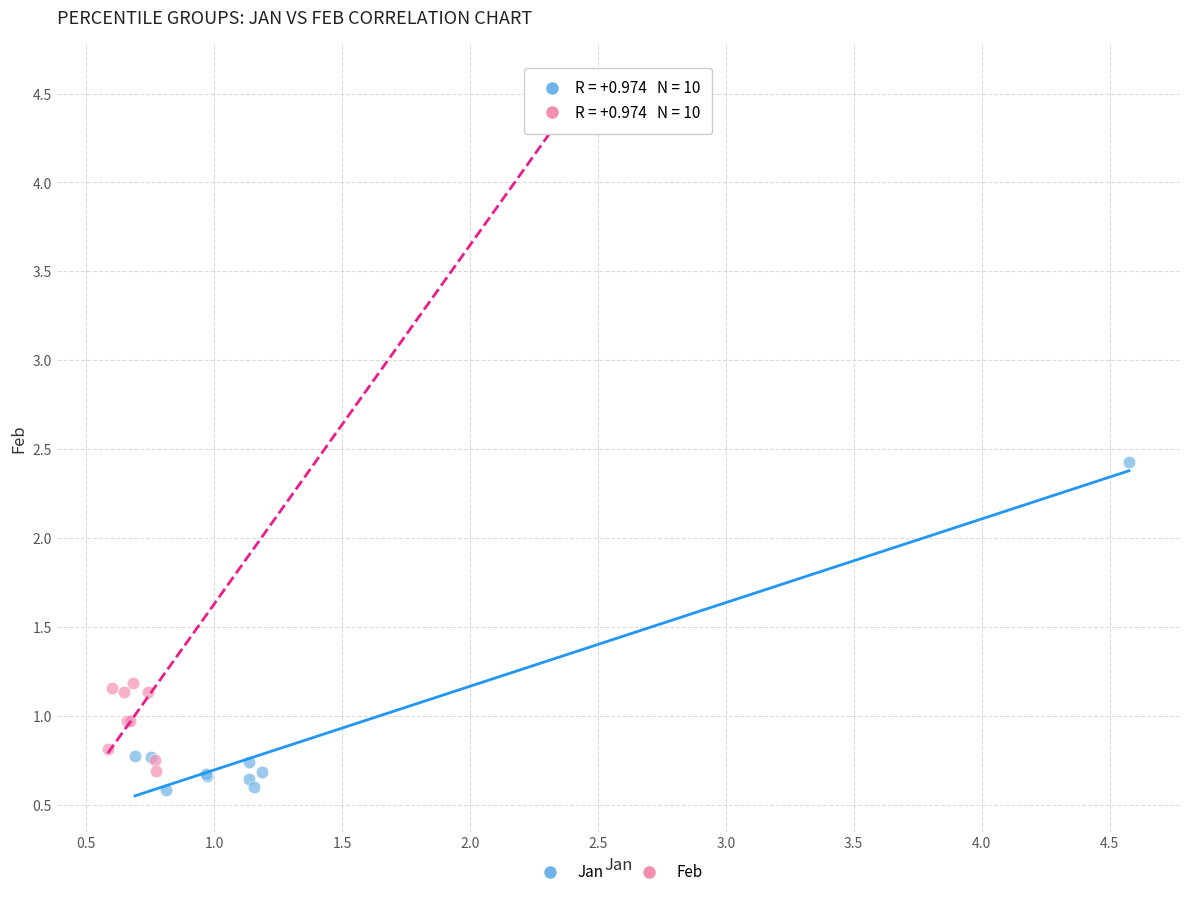

Which series has the widest spread of Y values?

Feb